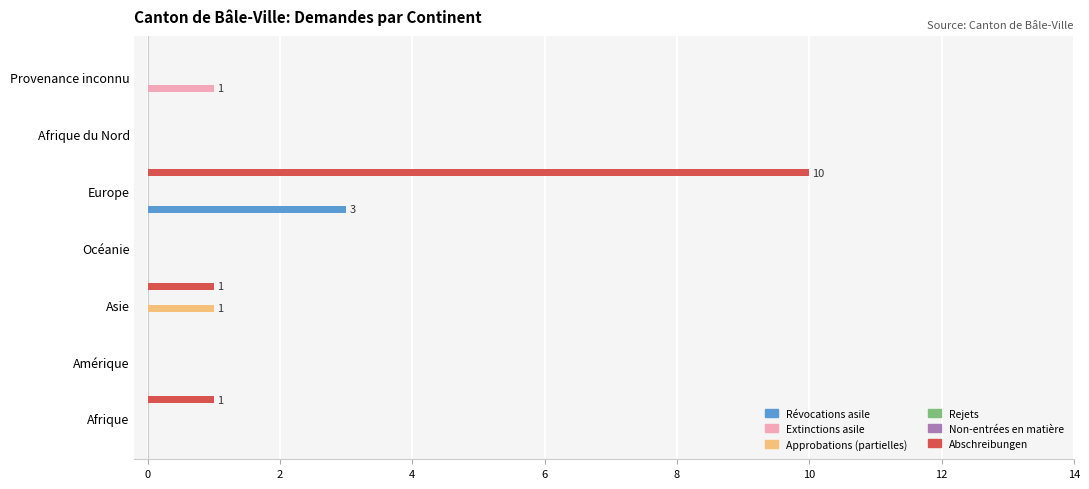

What is the greatest value displayed?

10.0